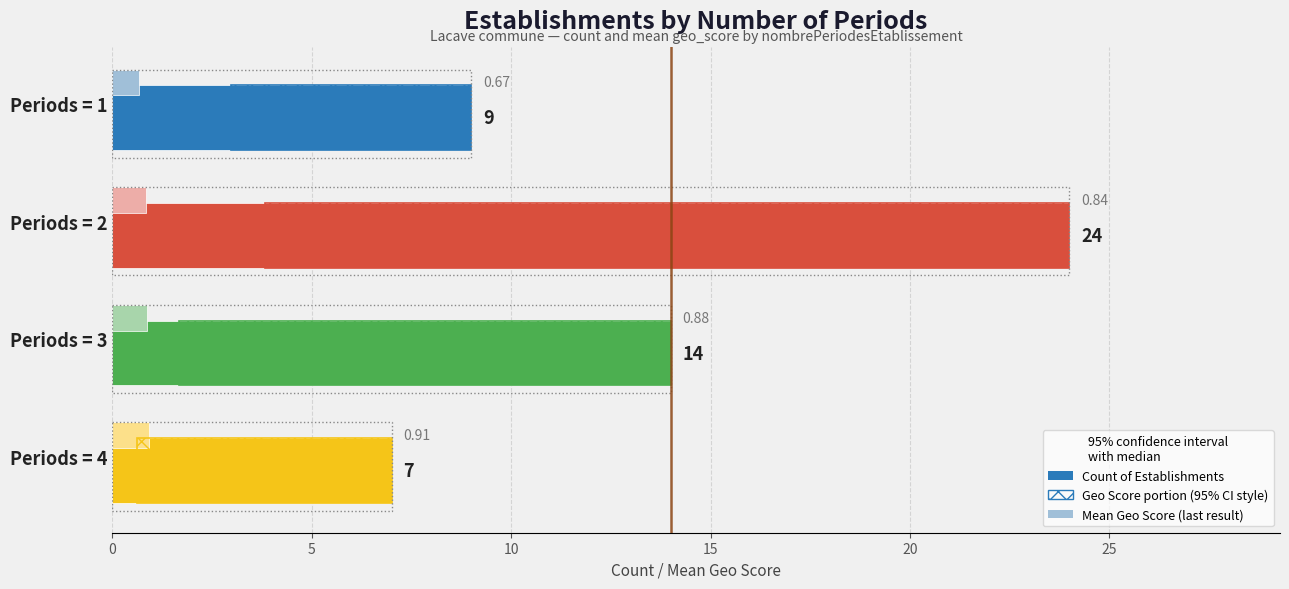

Reading left to right, transcribe all the data shown in this chart.

Count of Establishments: 9.0	24.0	14.0	7.0
Geo Score × Count (hatched): 6.0	20.2	12.3	6.4
Mean Geo Score: 0.7	0.8	0.9	0.9